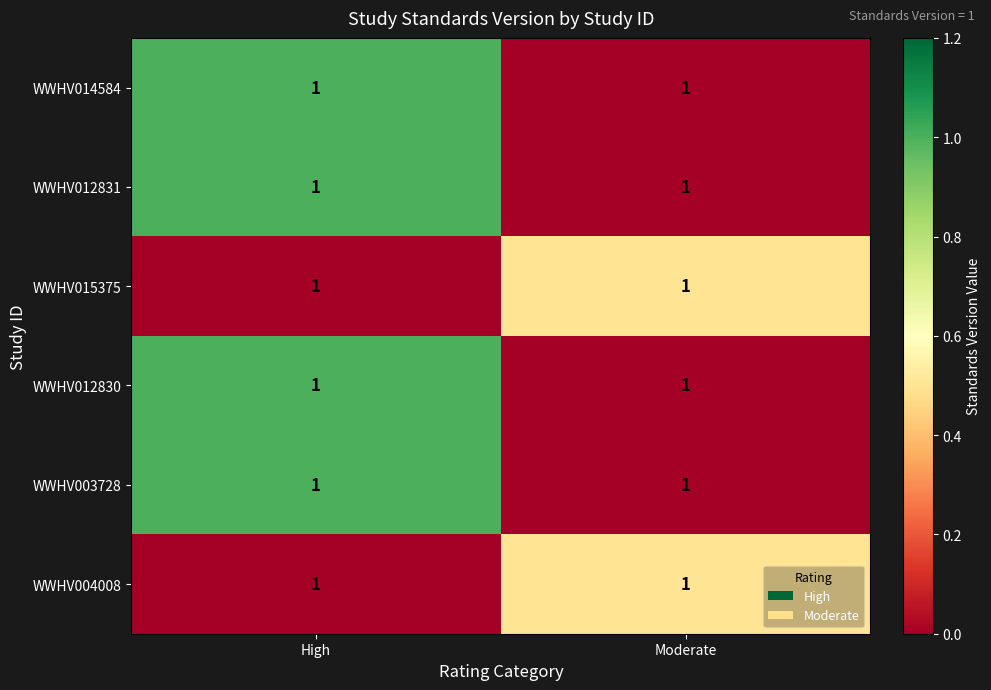

Reading right to left, extract all data points from this chart.

WWHV014584: Moderate=1.0	High=1.0
WWHV012831: Moderate=1.0	High=1.0
WWHV015375: Moderate=1.0	High=1.0
WWHV012830: Moderate=1.0	High=1.0
WWHV003728: Moderate=1.0	High=1.0
WWHV004008: Moderate=1.0	High=1.0